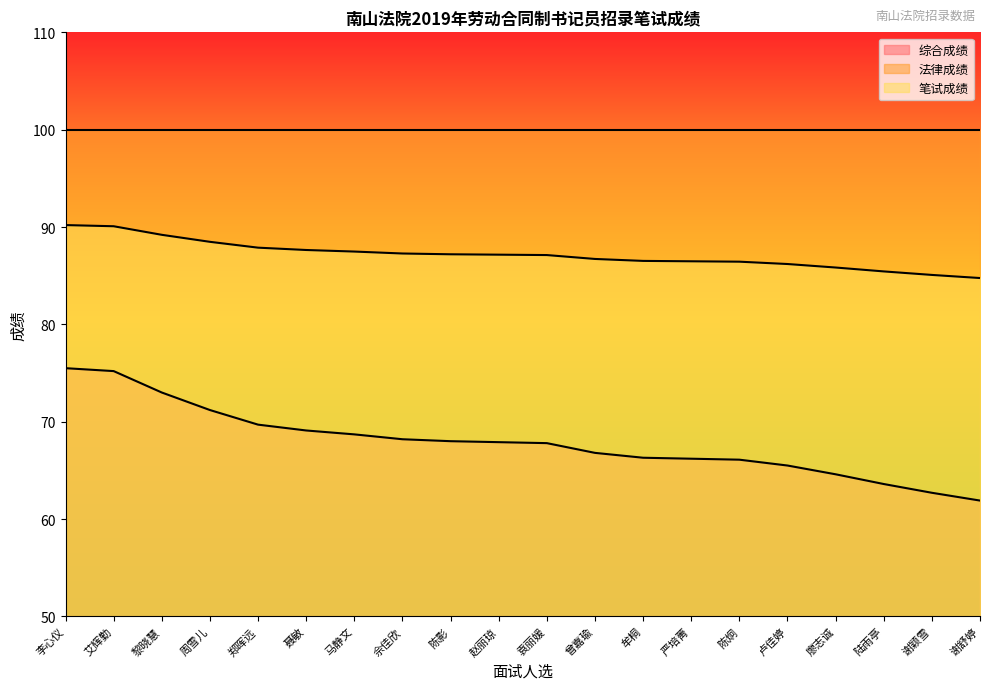

True or false: 综合成绩 and 笔试成绩 cross at least once.

False